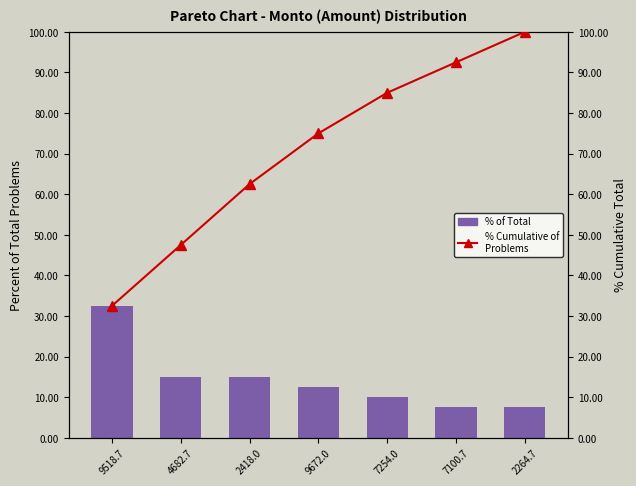

What is the value of the % Cumulative of
Problems bar at the 7th from the left?

100.0